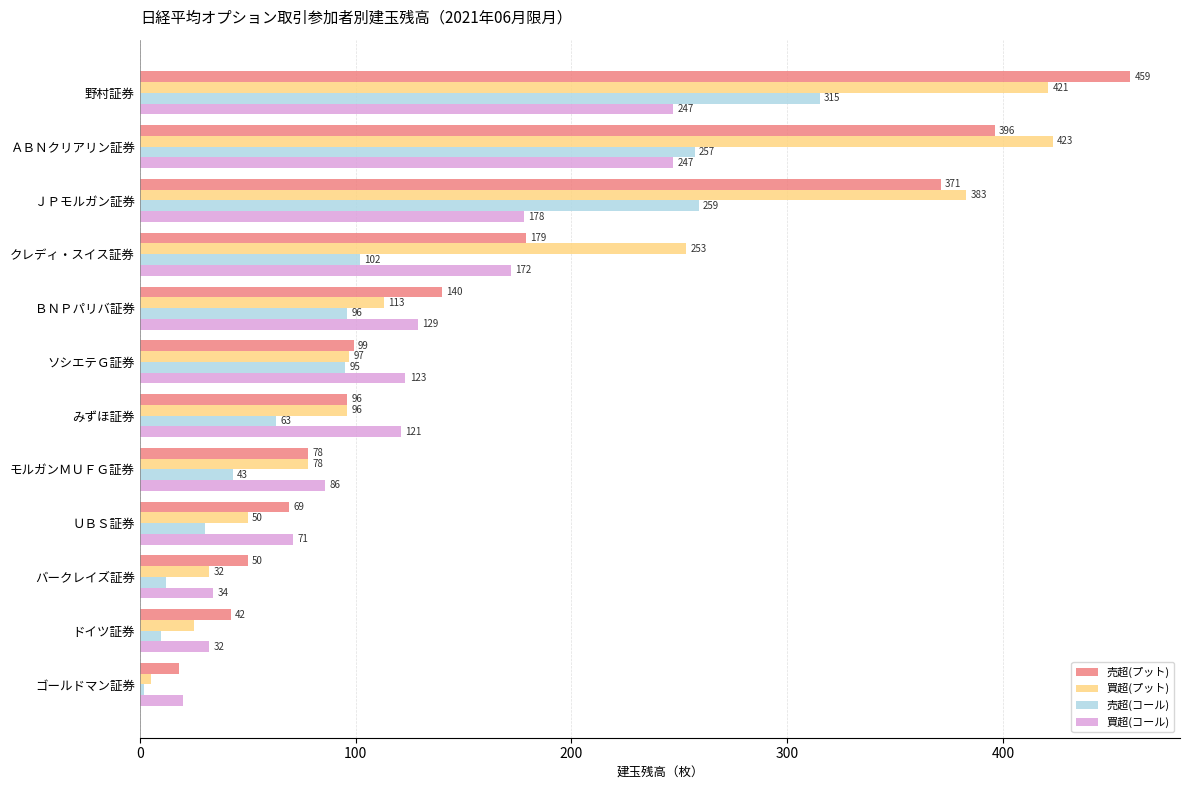

What are all the series names shown in the legend?

売超(プット), 買超(プット), 売超(コール), 買超(コール)